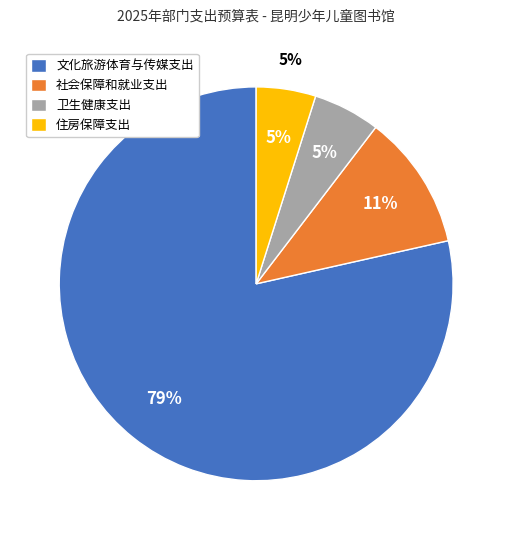

Rank the categories by value from highest to lowest.

文化旅游体育与传媒支出, 社会保障和就业支出, 卫生健康支出, 住房保障支出